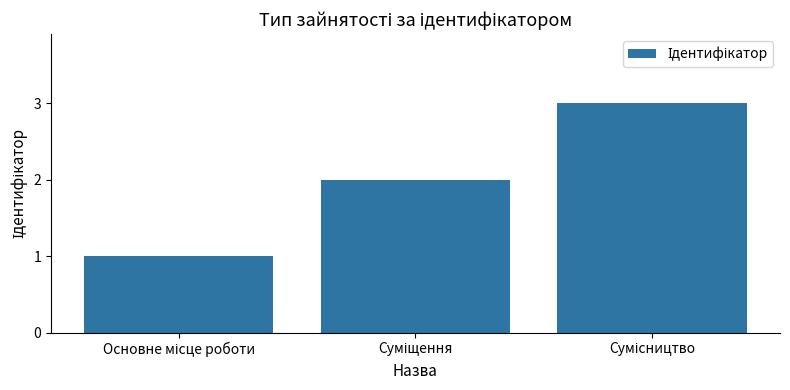

What is the value of the 3rd bar from the left?

3